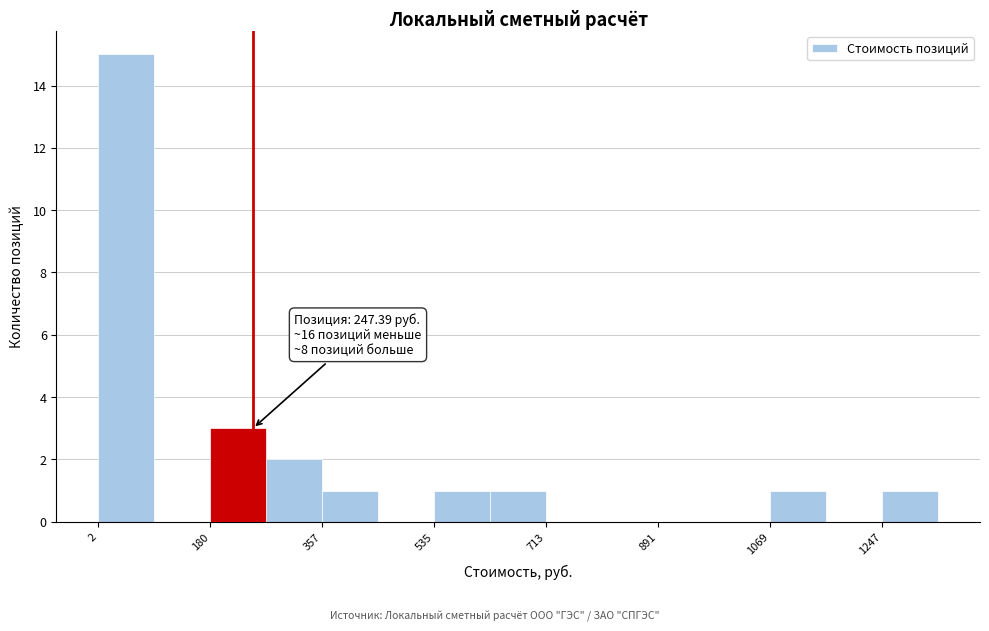

Which range on the x-axis has the tallest bar?

0 to 100